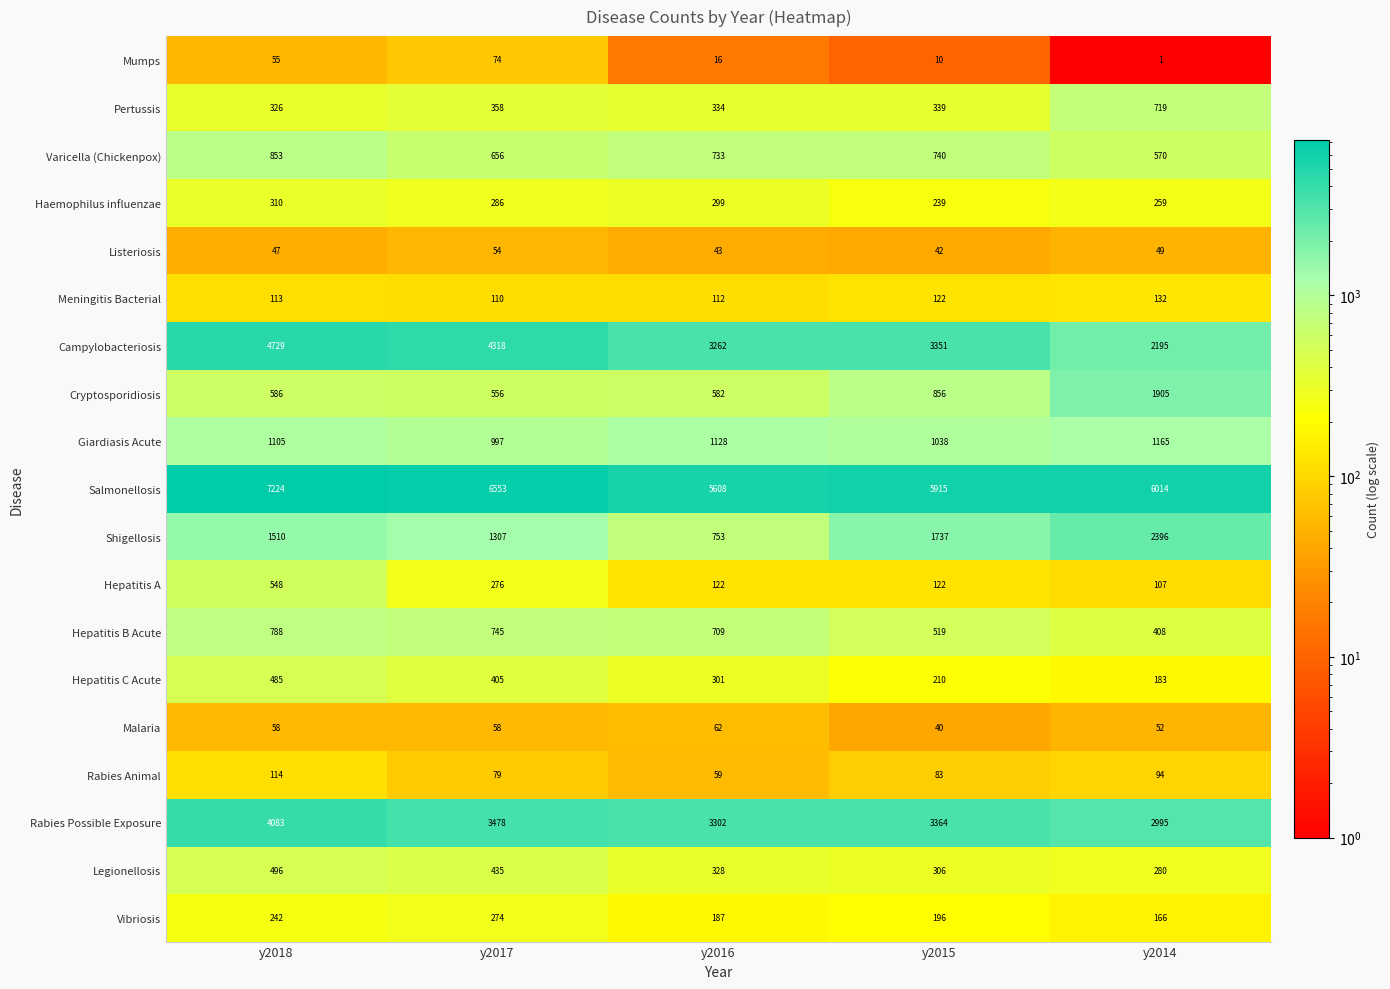

Rank the series at y2018 from highest to lowest value.

Salmonellosis, Campylobacteriosis, Rabies Possible Exposure, Shigellosis, Giardiasis Acute, Varicella (Chickenpox), Hepatitis B Acute, Cryptosporidiosis, Hepatitis A, Legionellosis, Hepatitis C Acute, Pertussis, Haemophilus influenzae, Vibriosis, Rabies Animal, Meningitis Bacterial, Malaria, Mumps, Listeriosis